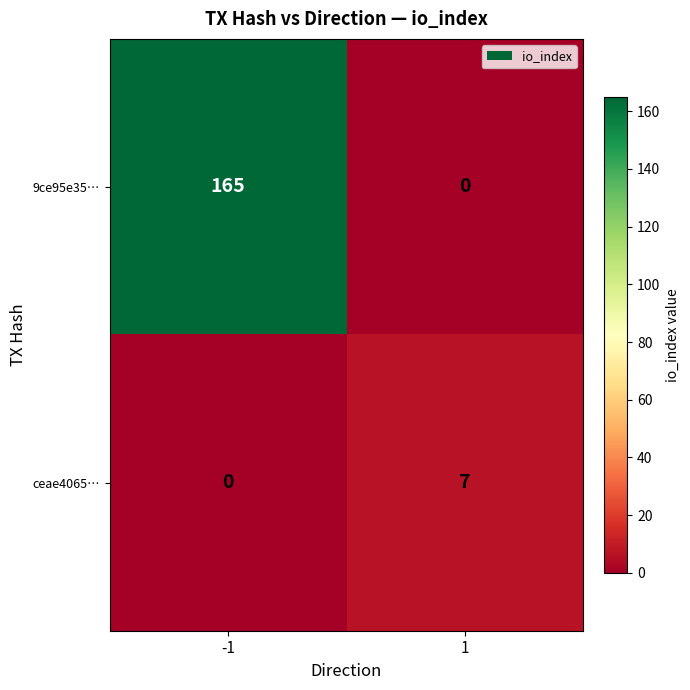

What is the difference between the maximum and minimum values in the ceae4065… series?

7